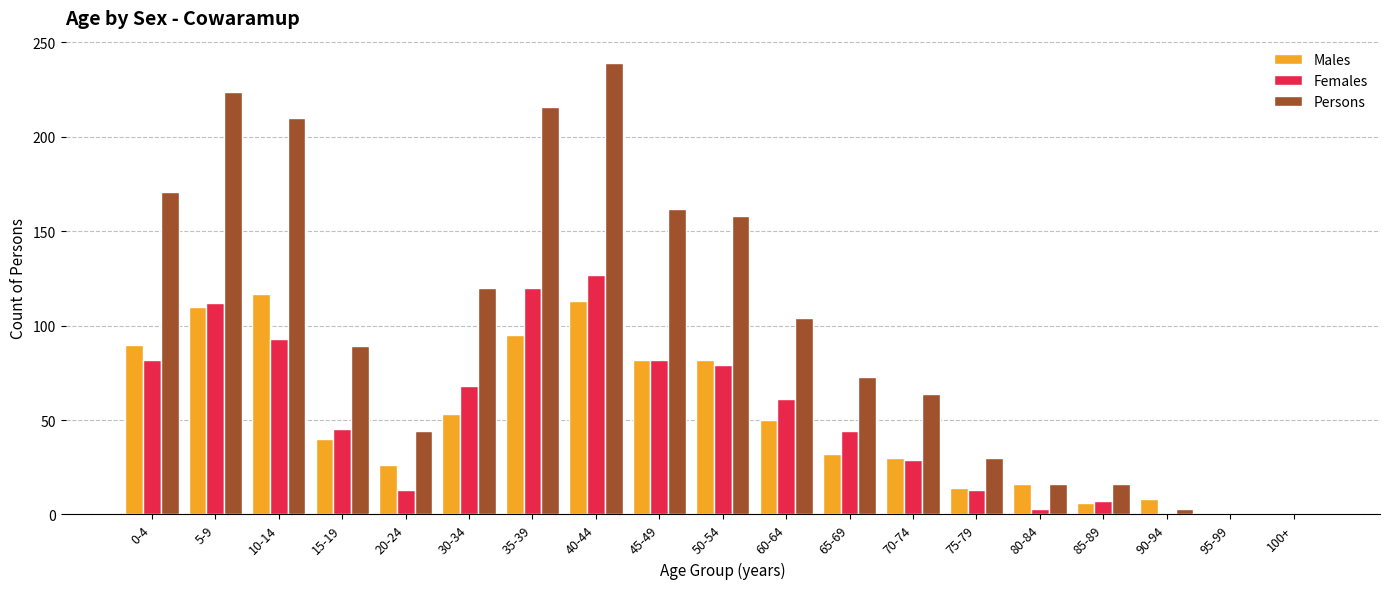

Where does the Persons series first go above 89?

0-4